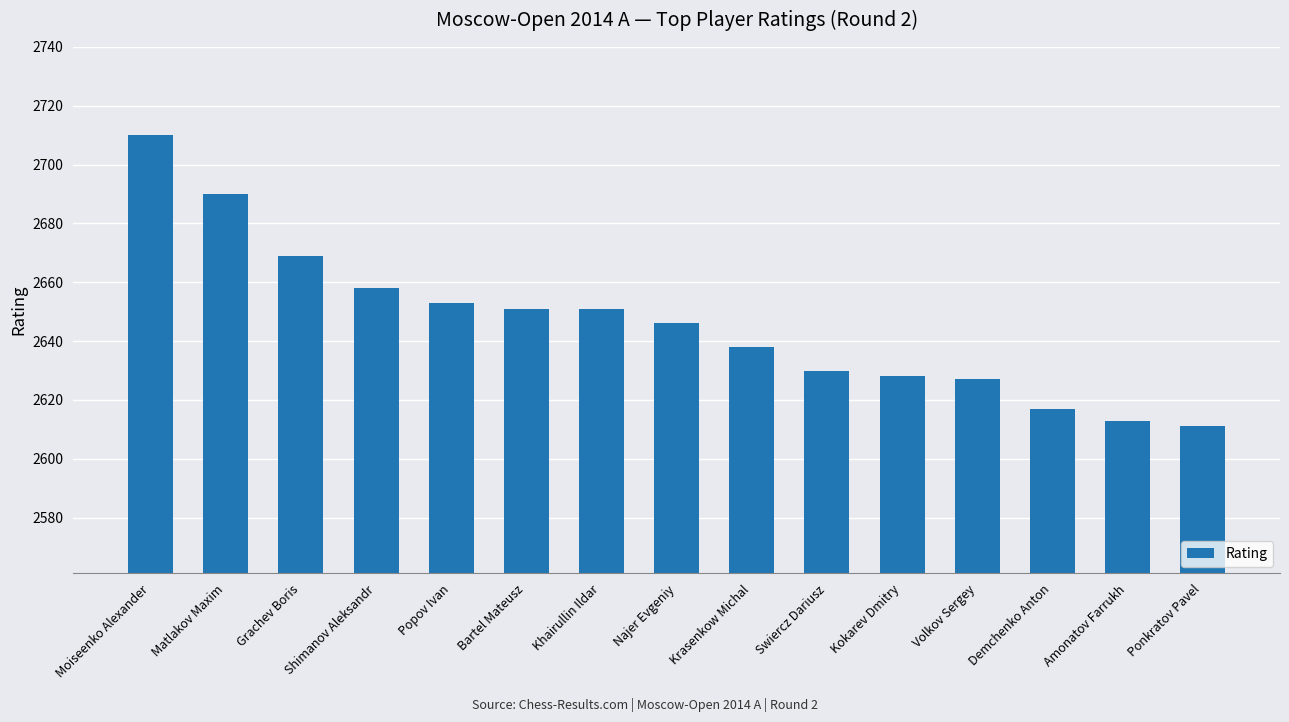

Is it true that the value at Shimanov Aleksandr is 2658?

True